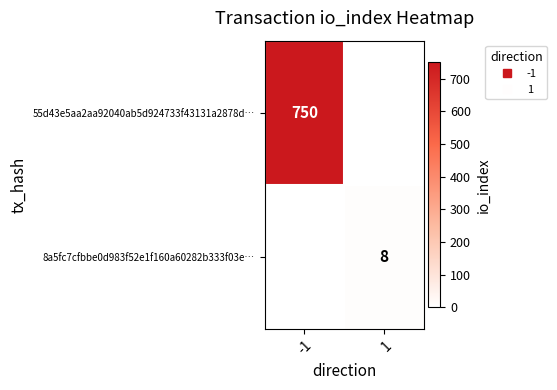

Rank the series by their maximum value, from lowest to highest.

8a5fc7cfbbe0d983f52e1f160a60282b333f03e…, 55d43e5aa2aa92040ab5d924733f43131a2878d…